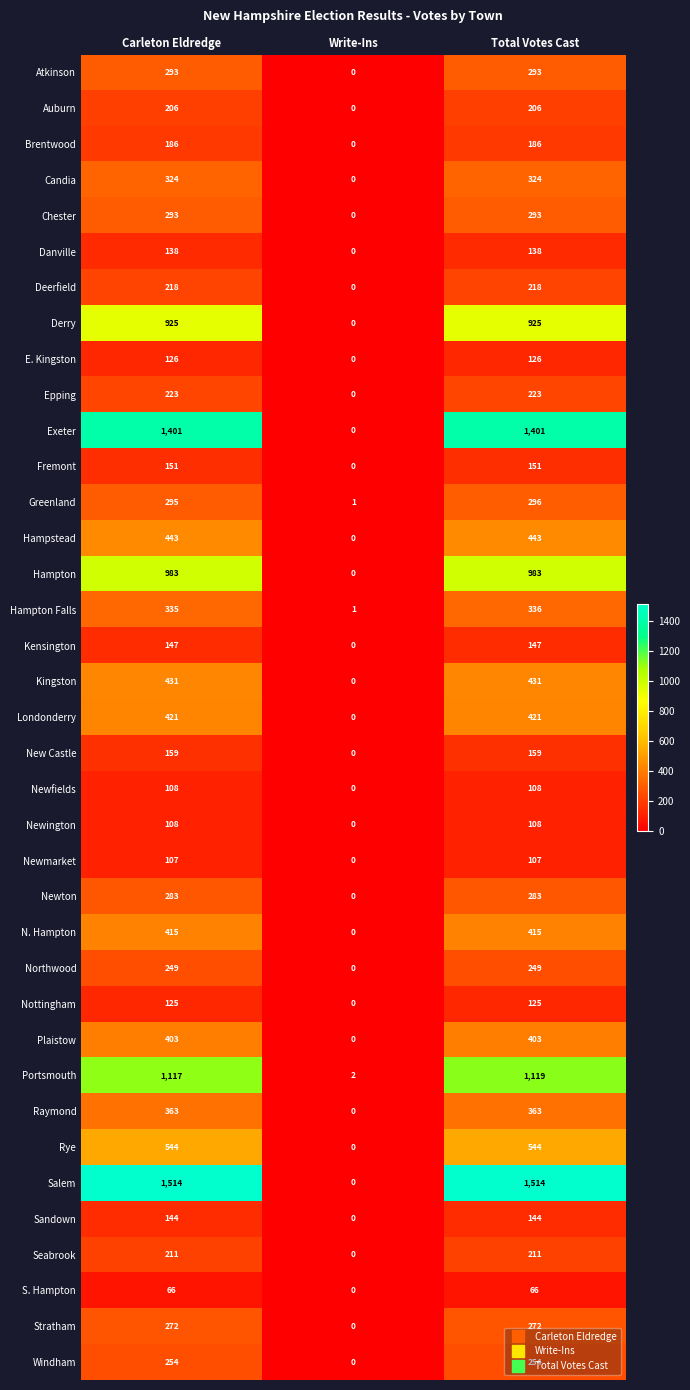

At which category is the sum across all series the highest?

Total Votes Cast